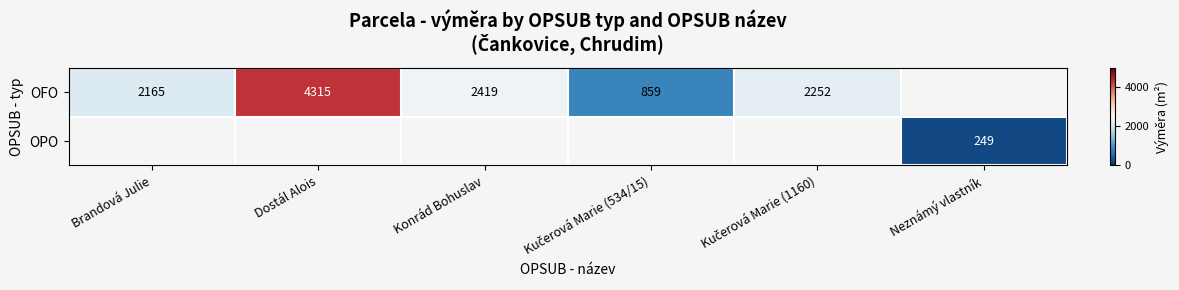

How many distinct data groups are displayed?

2